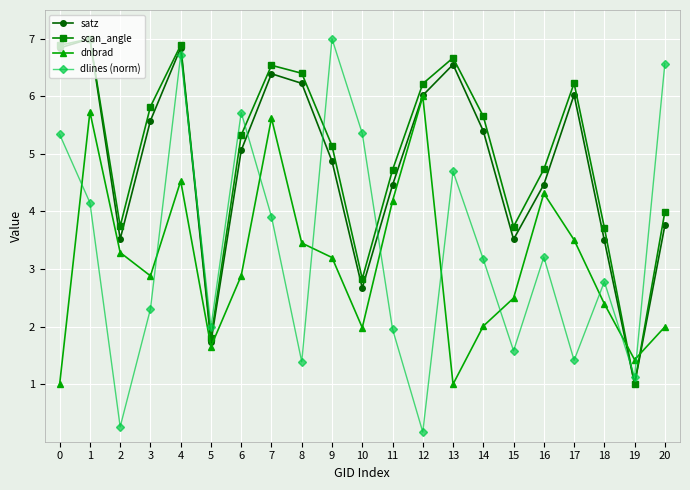

Between which two adjacent categories do dlines (norm) and dnbrad first intersect?

0 and 1